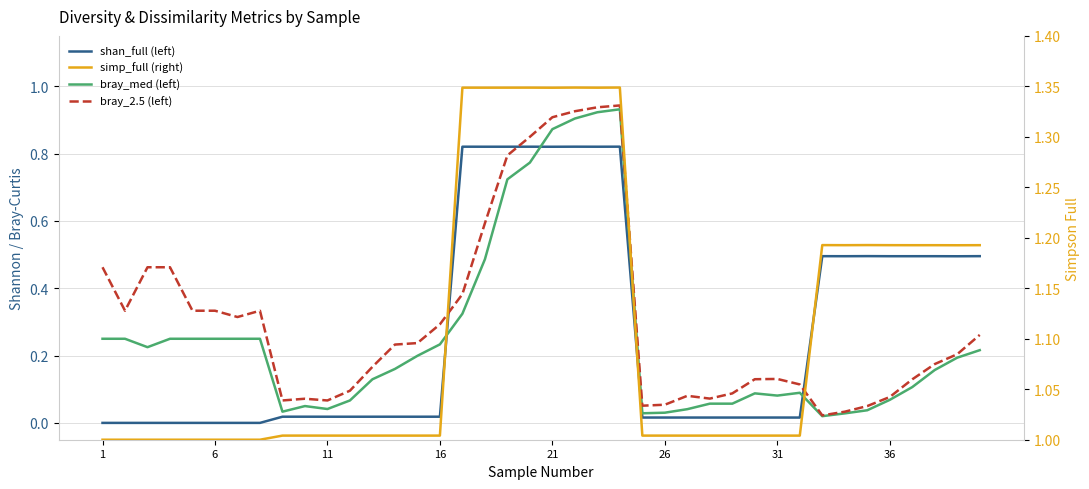

Does the chart have visible grid lines?

Yes